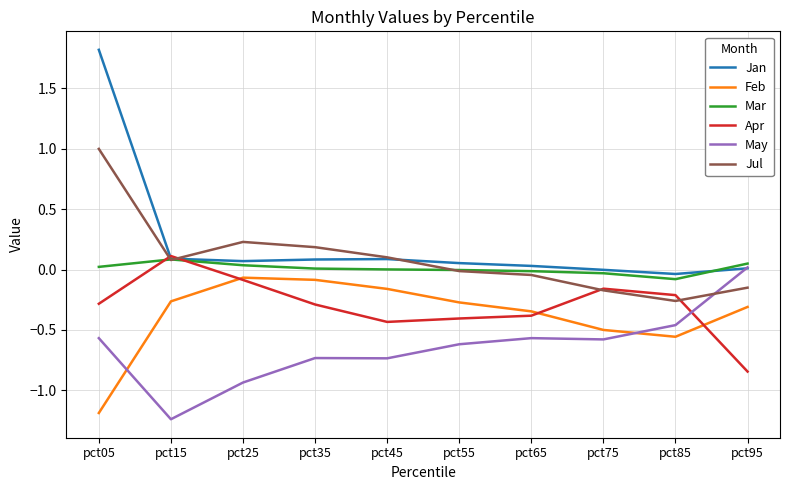

Which series has the widest spread of values?

Jan